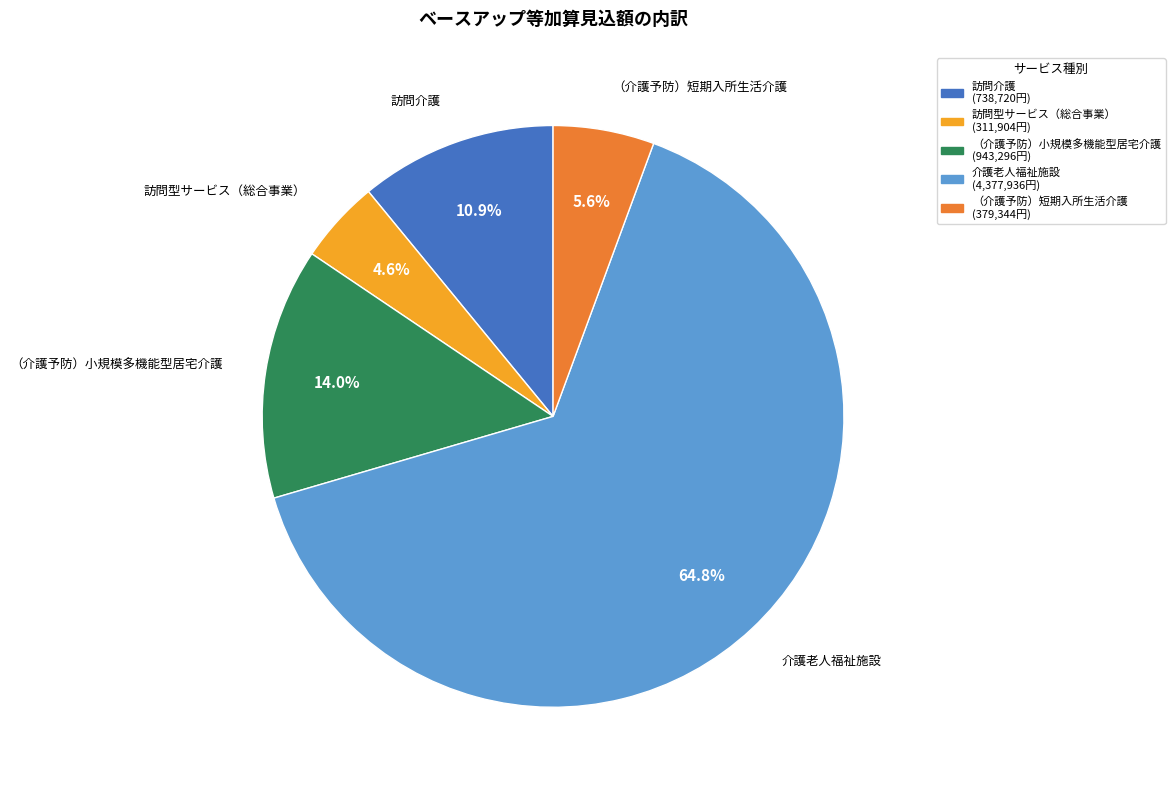

The 訪問型サービス（総合事業） slice represents 5% of the pie. True or false?

True